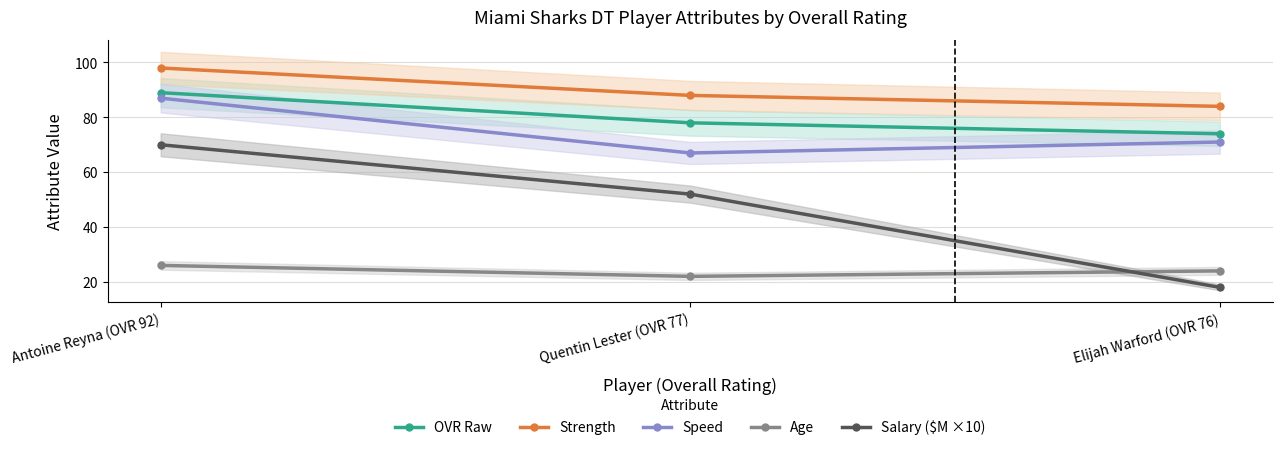

Is it true that Salary ($M ×10) equals 27 at Elijah Warford (OVR 76)?

False